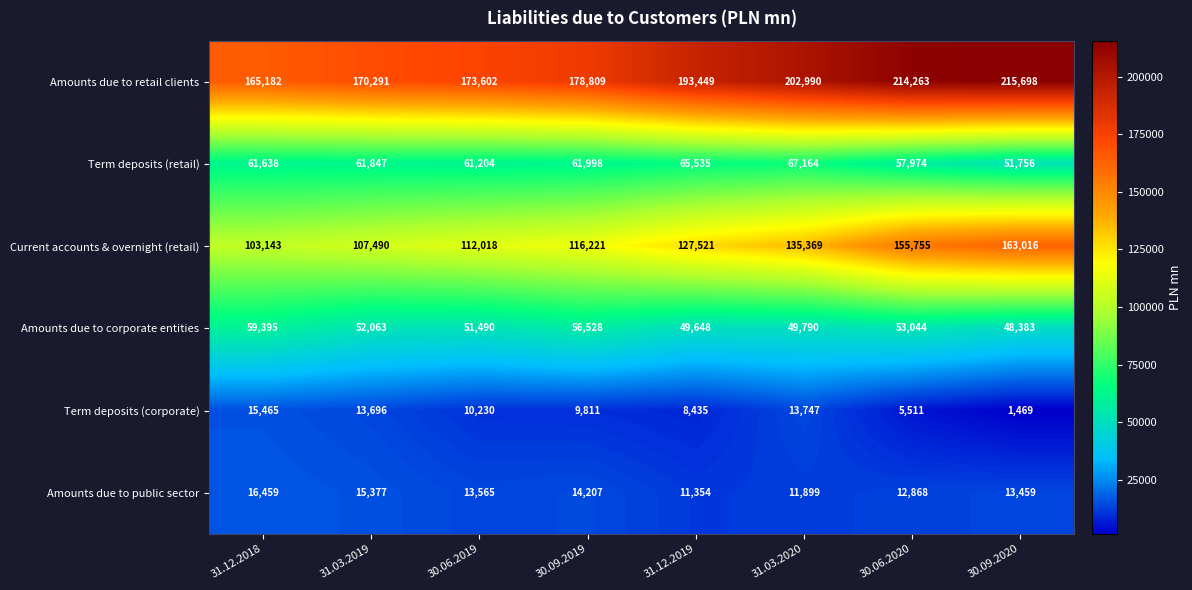

What is the difference between the maximum and minimum values in the Term deposits (corporate) series?

13996